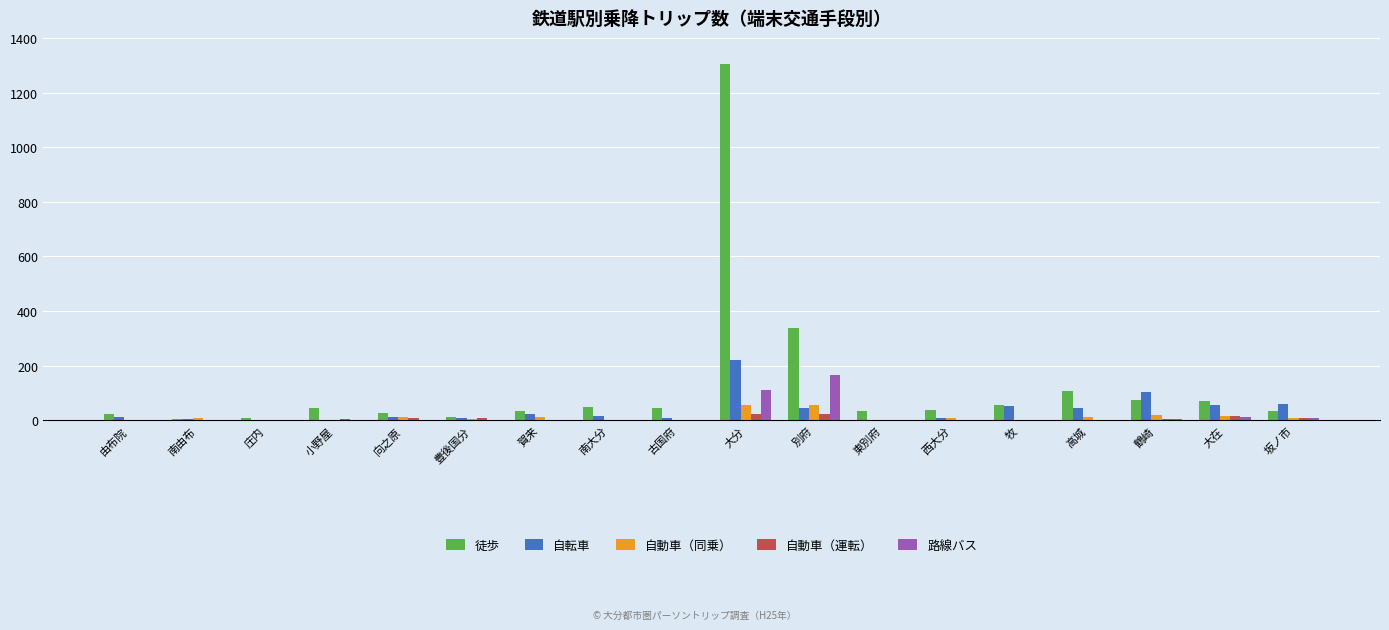

True or false: 路線バス has a value of 0 at 豊後国分.

True